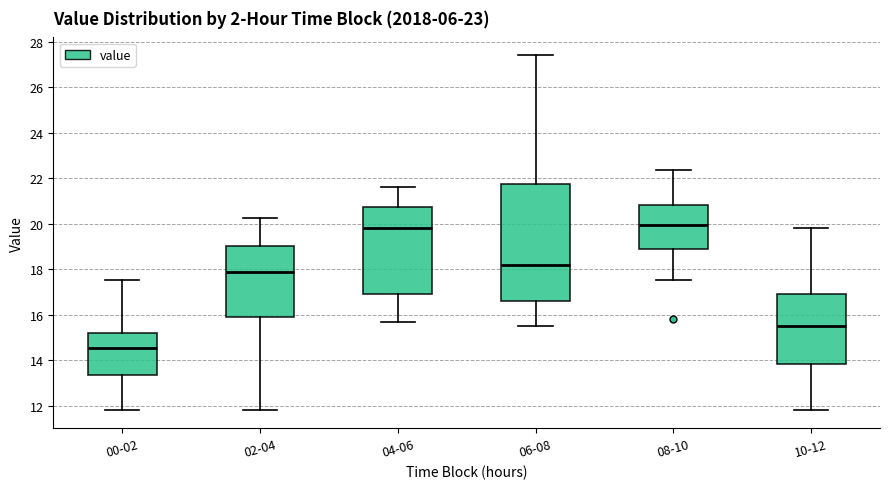

Which box has the lowest median line?

00-02